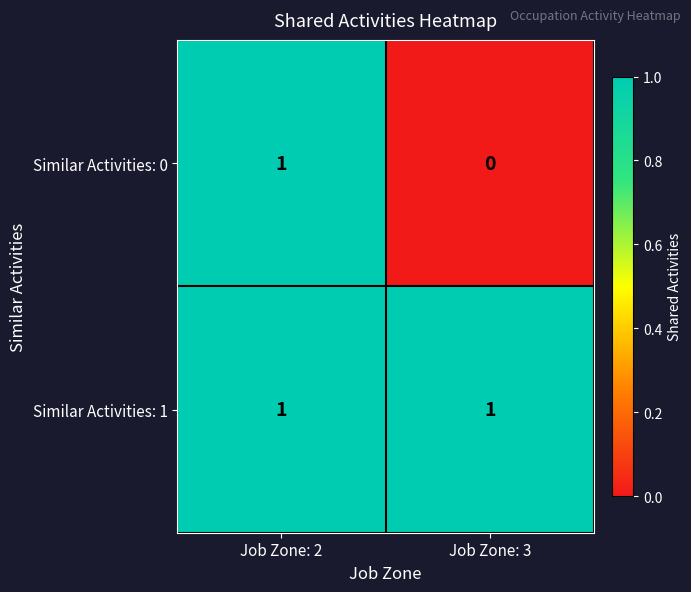

The value of Similar Activities: 1 at Job Zone: 2 is 1. True or false?

True